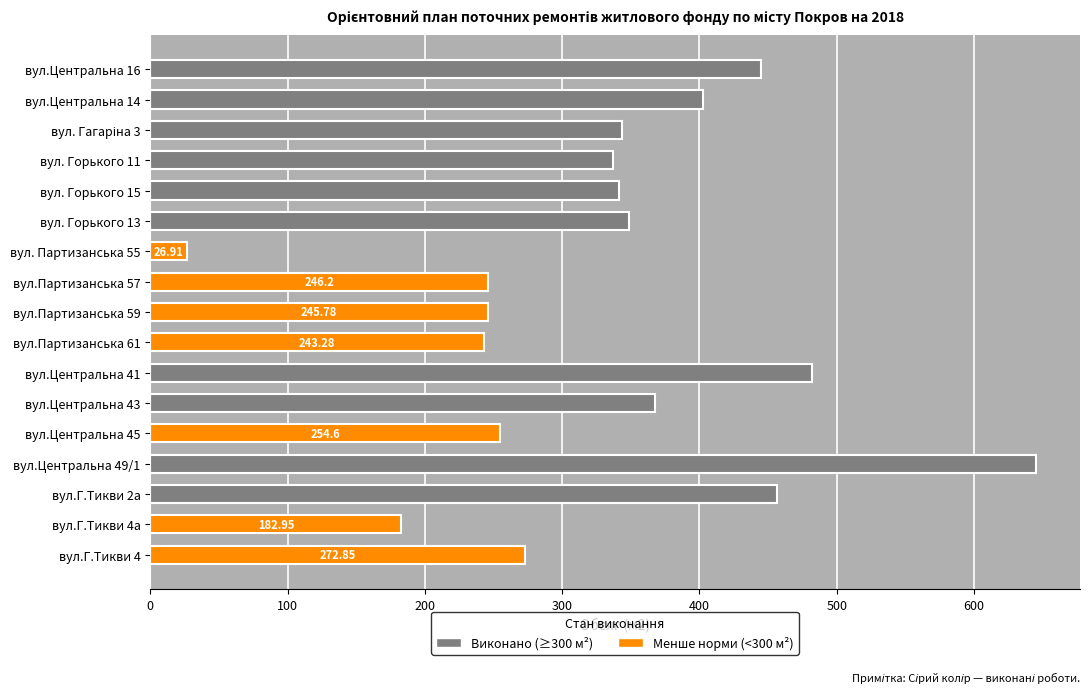

What is the difference between the second highest and minimum values?

455.4